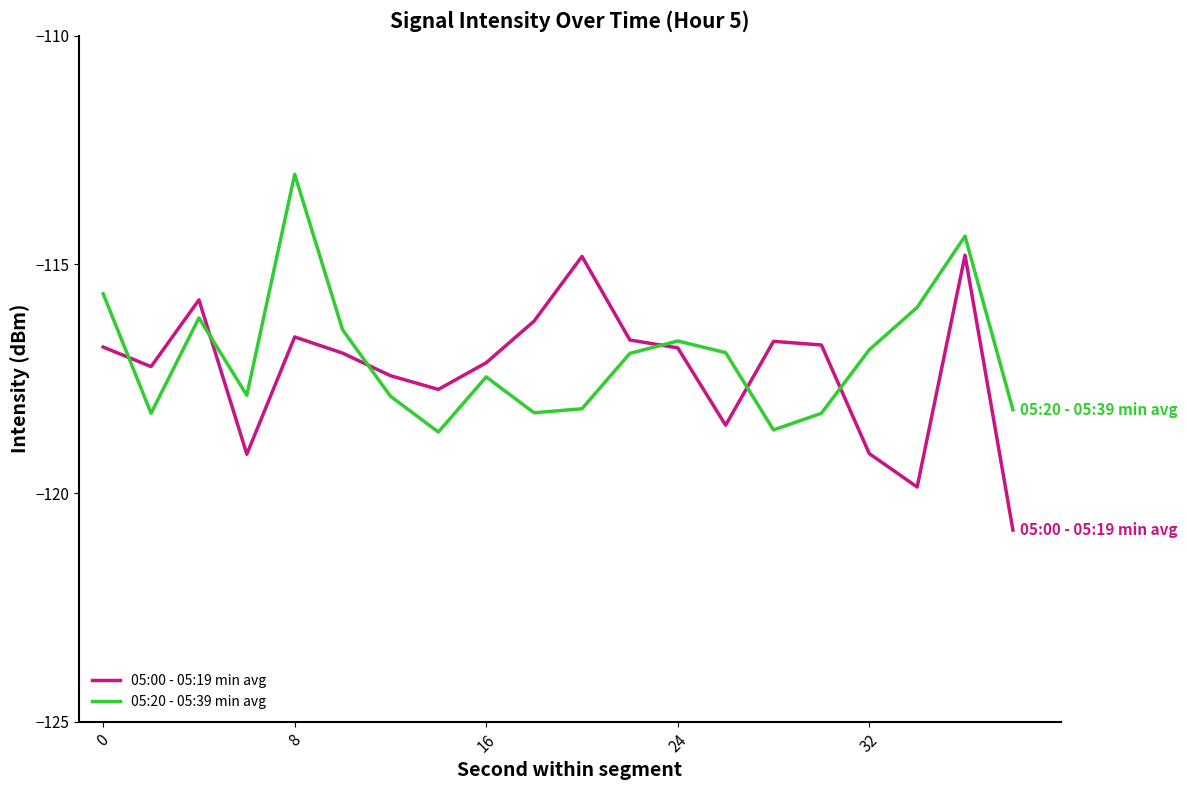

List the series in order of their peak value, highest first.

05:20 - 05:39 min avg, 05:00 - 05:19 min avg